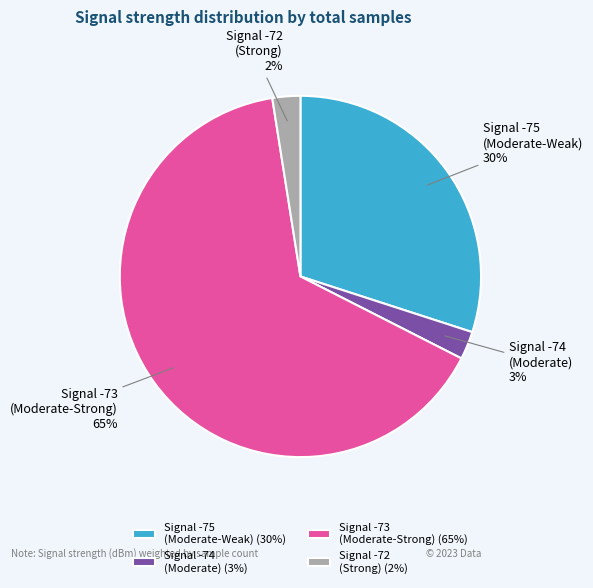

Is there a majority slice in this chart?

Yes